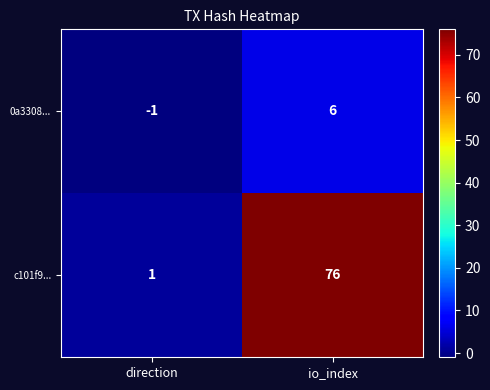

Between direction and io_index, which series saw the biggest shift?

c101f9...